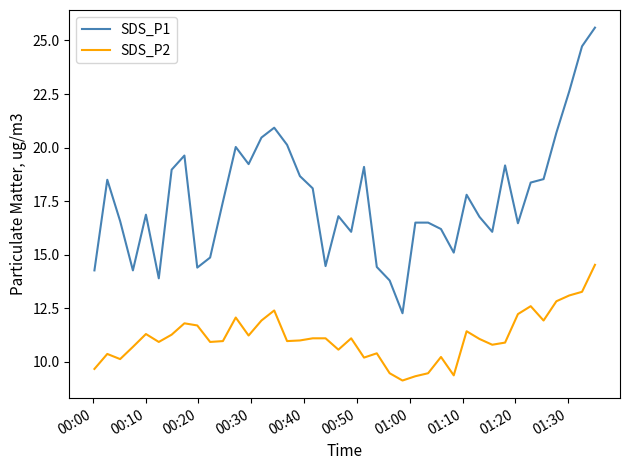

True or false: SDS_P2 and SDS_P1 intersect in this chart.

False